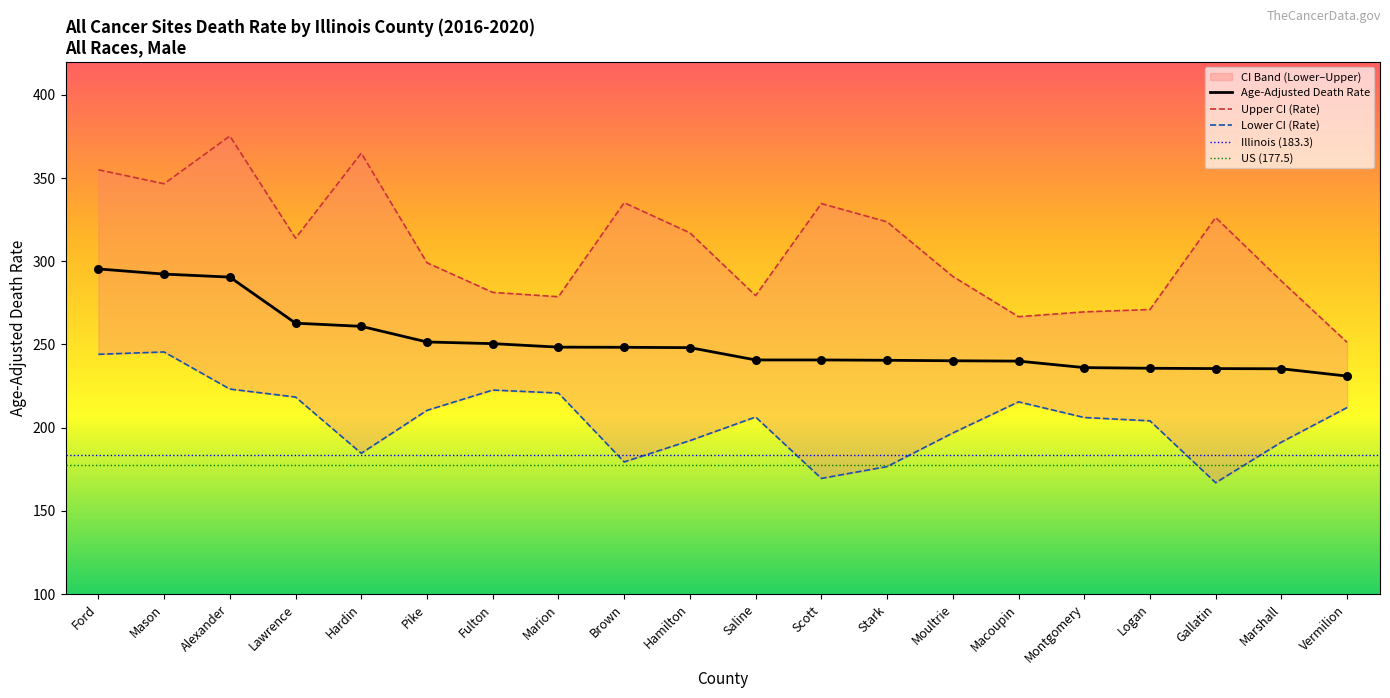

Read the Age-Adjusted Death Rate value at Fulton.

250.5